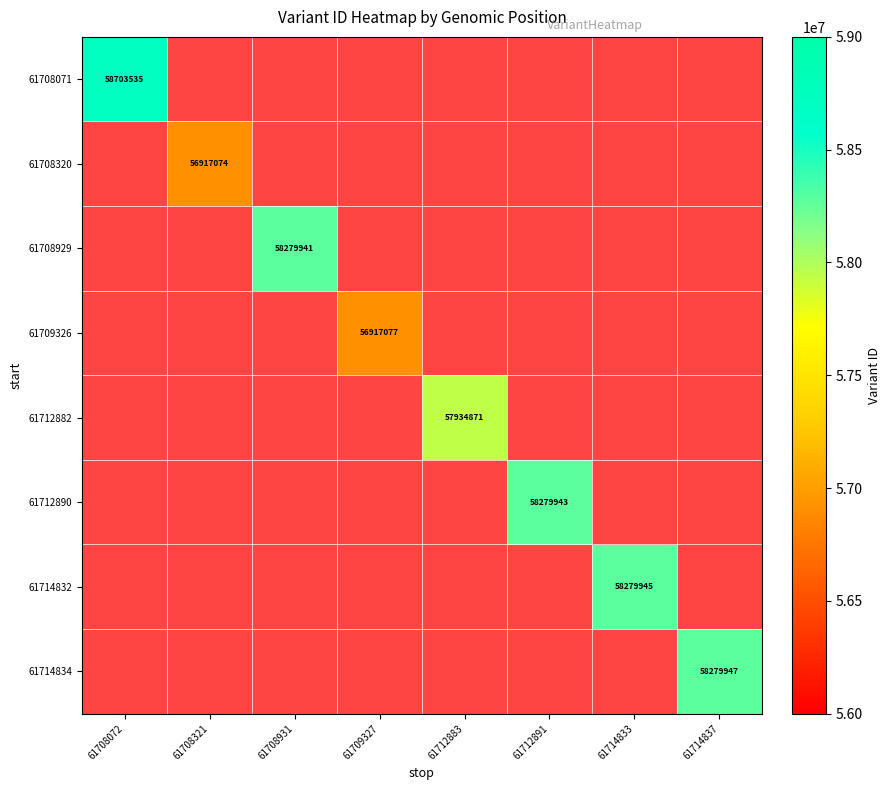

Which label corresponds to the largest value in the chart?

61708072